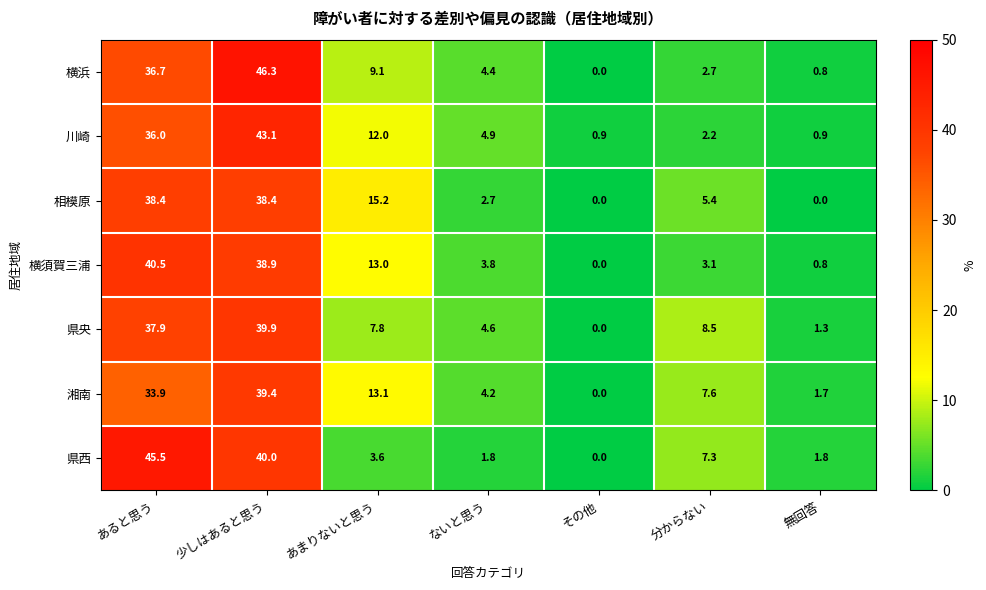

Which series has the widest spread of values?

横浜